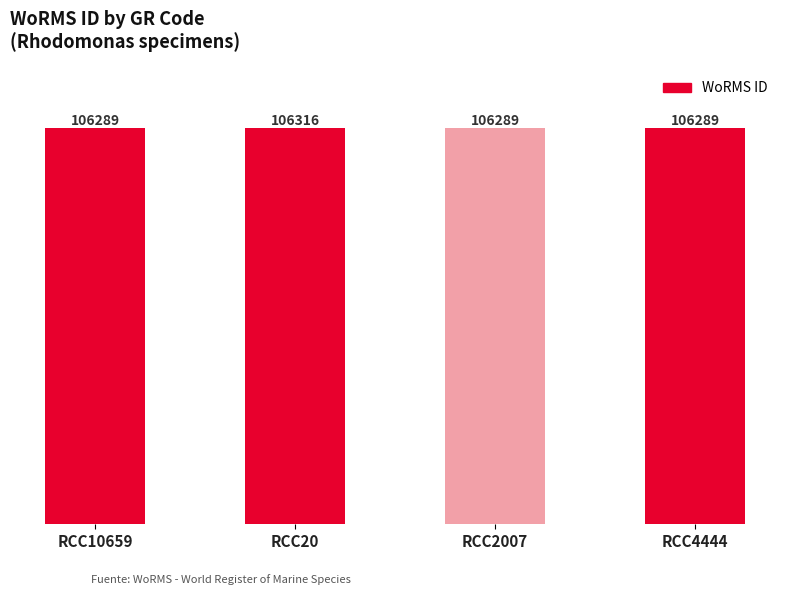

How many values are between 106289 and 106316?

4